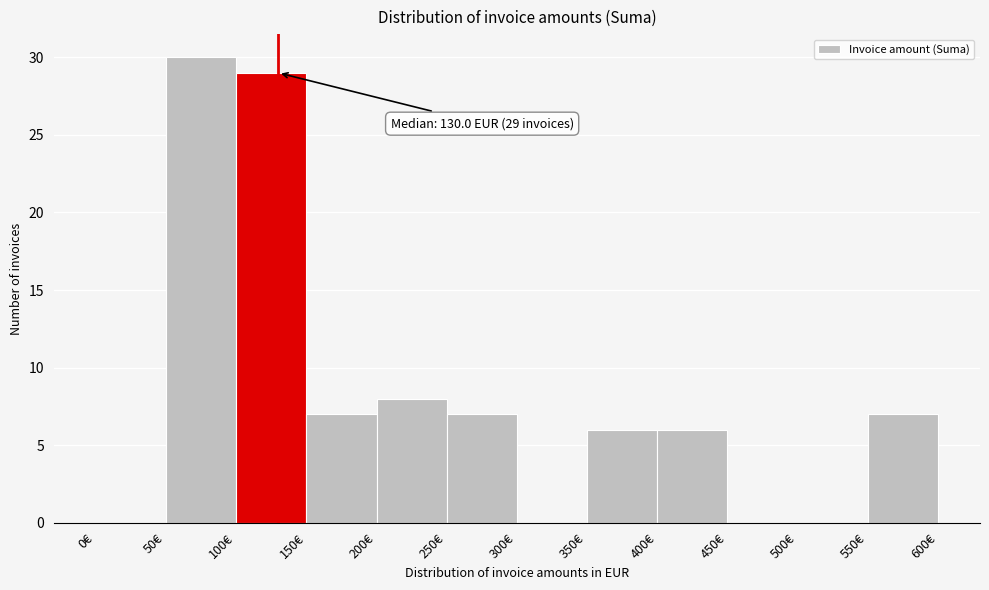

Over which range of the x-axis is the bar tallest?

50 to 100